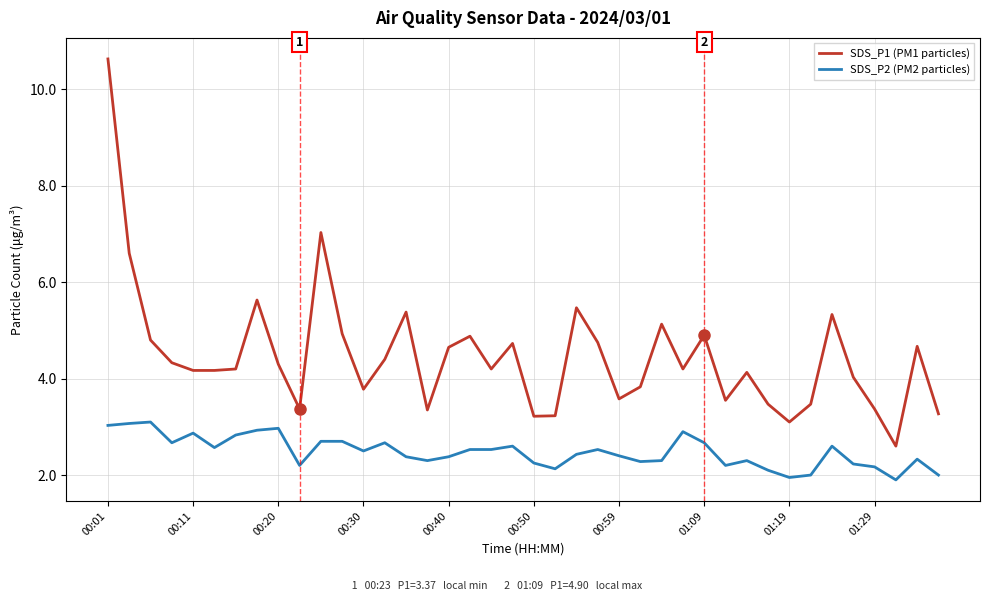

Count the number of data series in this chart.

2